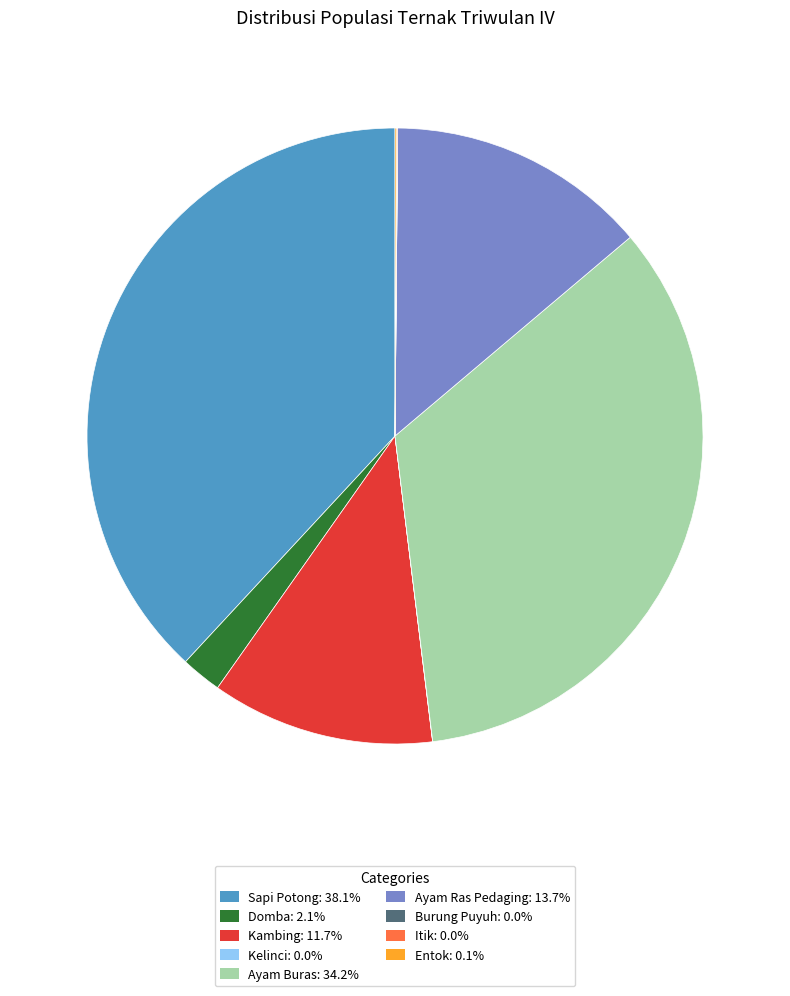

Do Domba: 2.1% and Ayam Ras Pedaging: 13.7% together represent more than half of the pie?

No